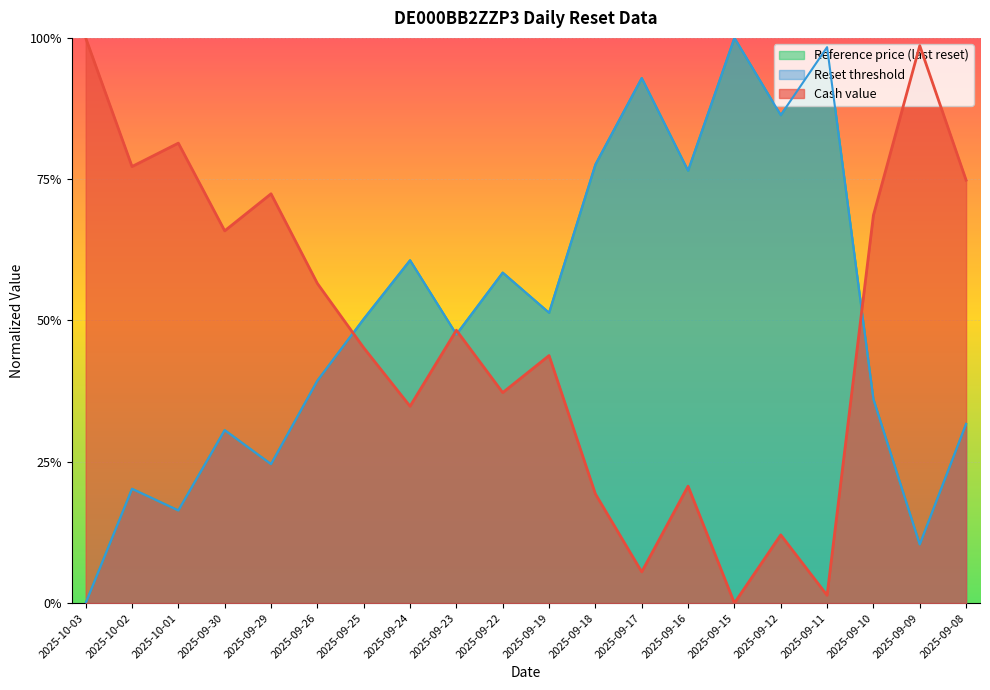

Where is the first local maximum for Reference price?

2025-10-02